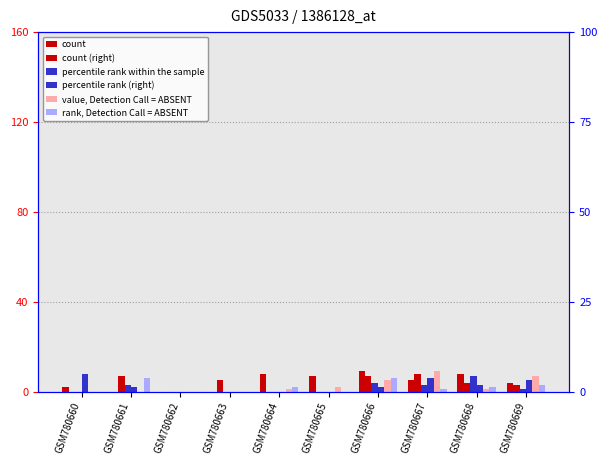

Is it true that count (right) equals 3 at GSM780665?

False